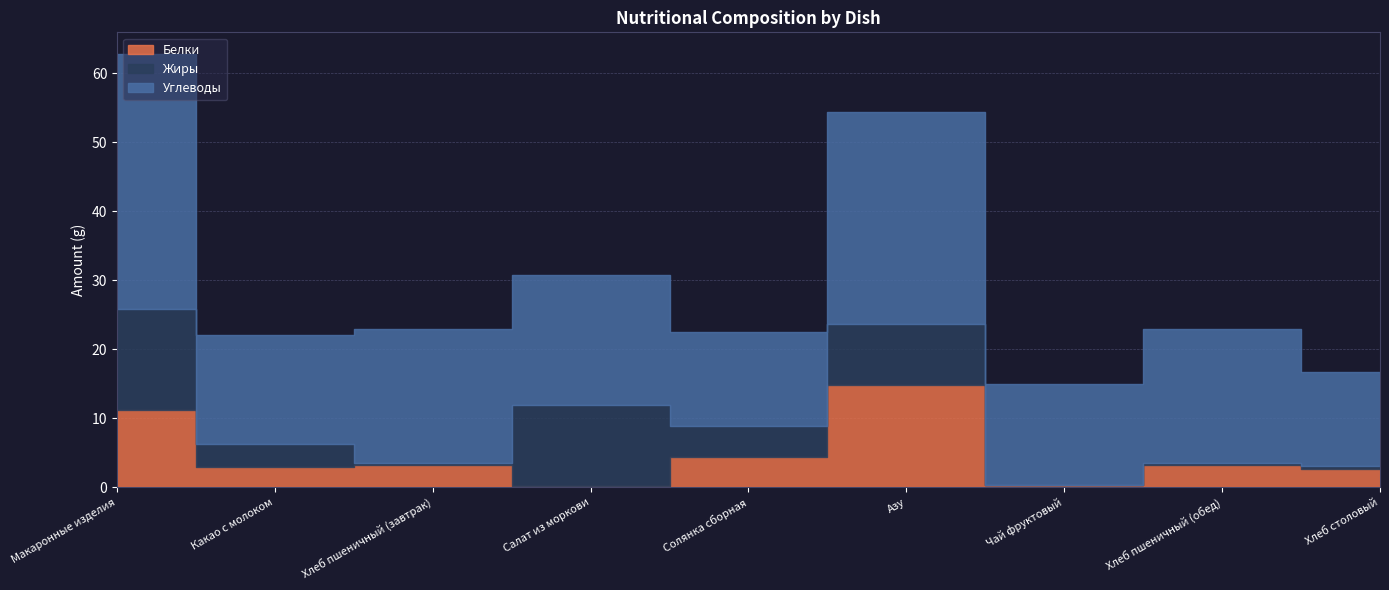

True or false: Жиры and Углеводы intersect in this chart.

False